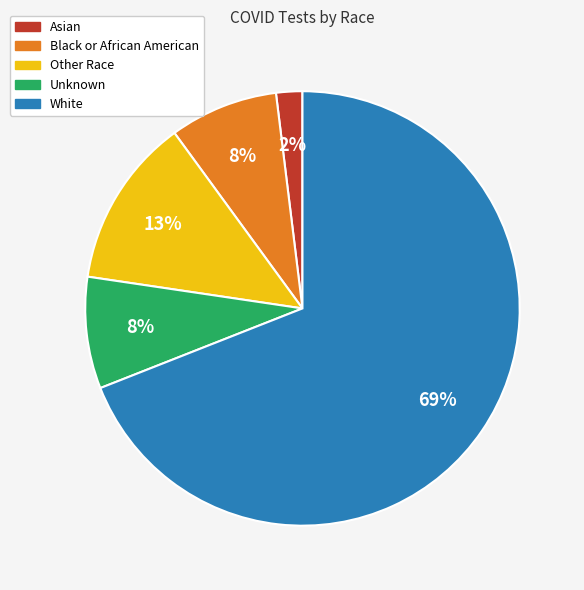

Between Other Race and Unknown, which is larger?

Other Race